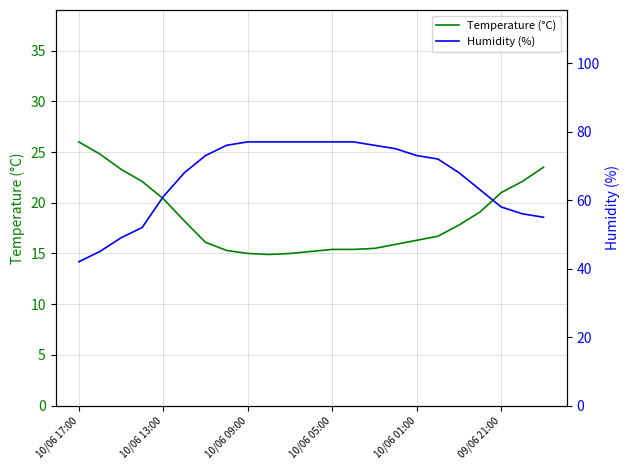

True or false: Temperature (°C) has a value of 30.3 at 10/06 01:00.

False